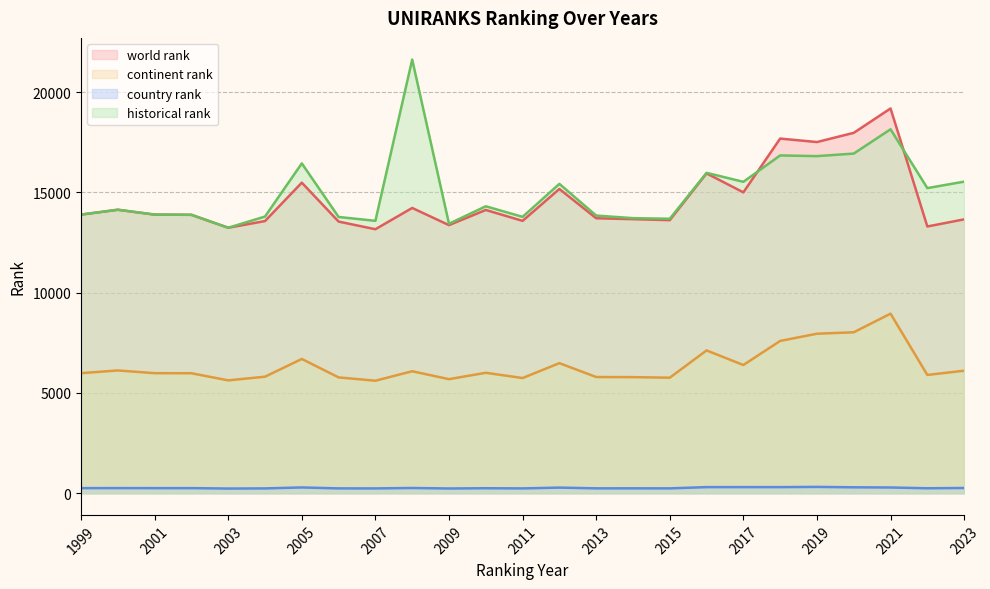

The value of continent rank at 1999 is 1210.2. True or false?

False